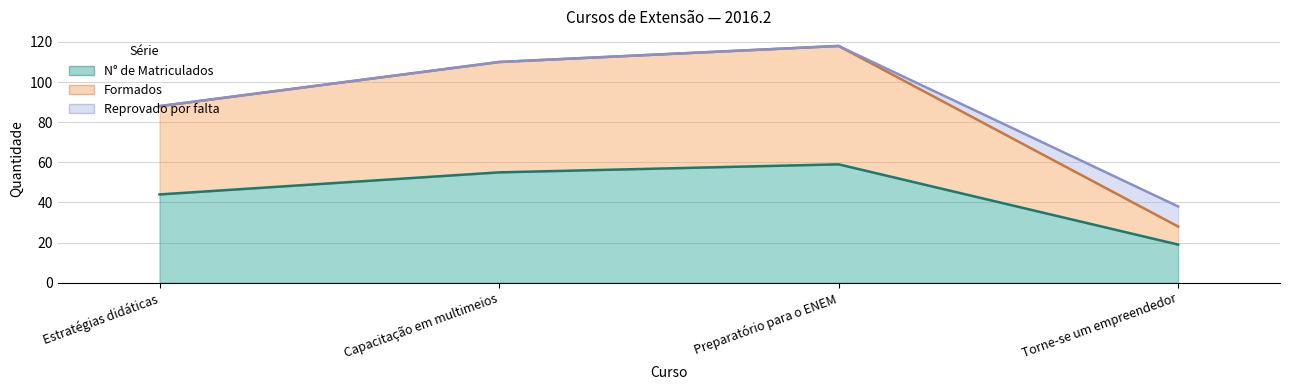

What is the value of the N° de Matriculados point at the 1st from the left?

44